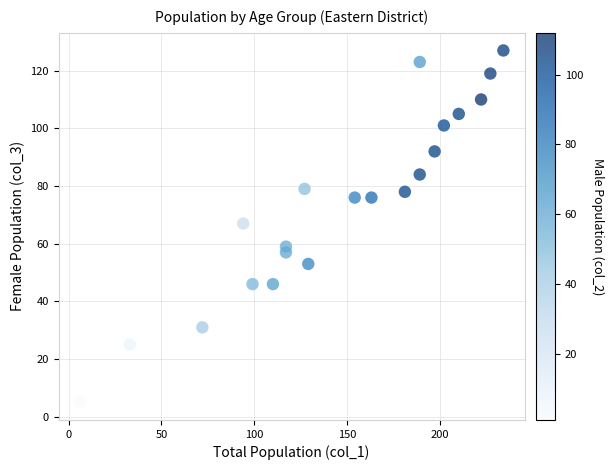

What is the range of X values (max minus min)?

228